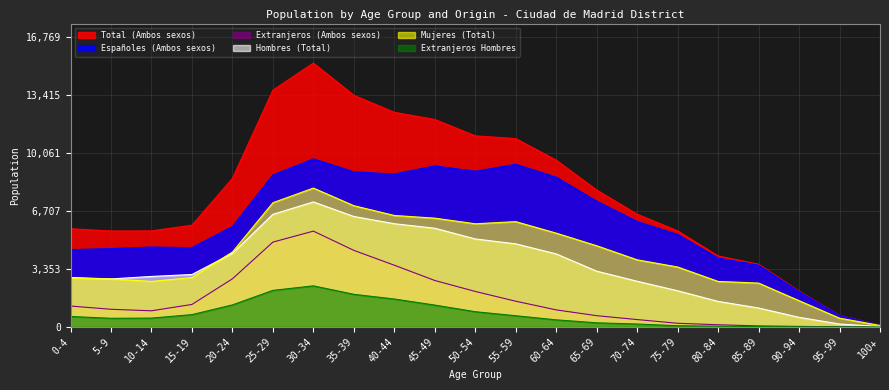

Which has a higher value, 70-74 or 20-24?

20-24